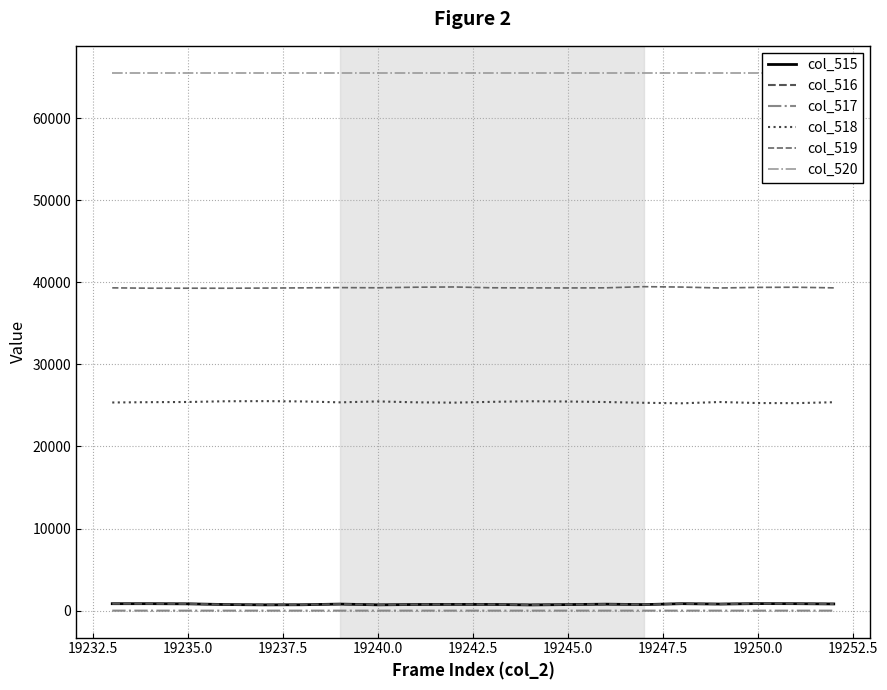

Is the value of col_518 at 19237.5 greater than the value of col_516 at 11?

Yes